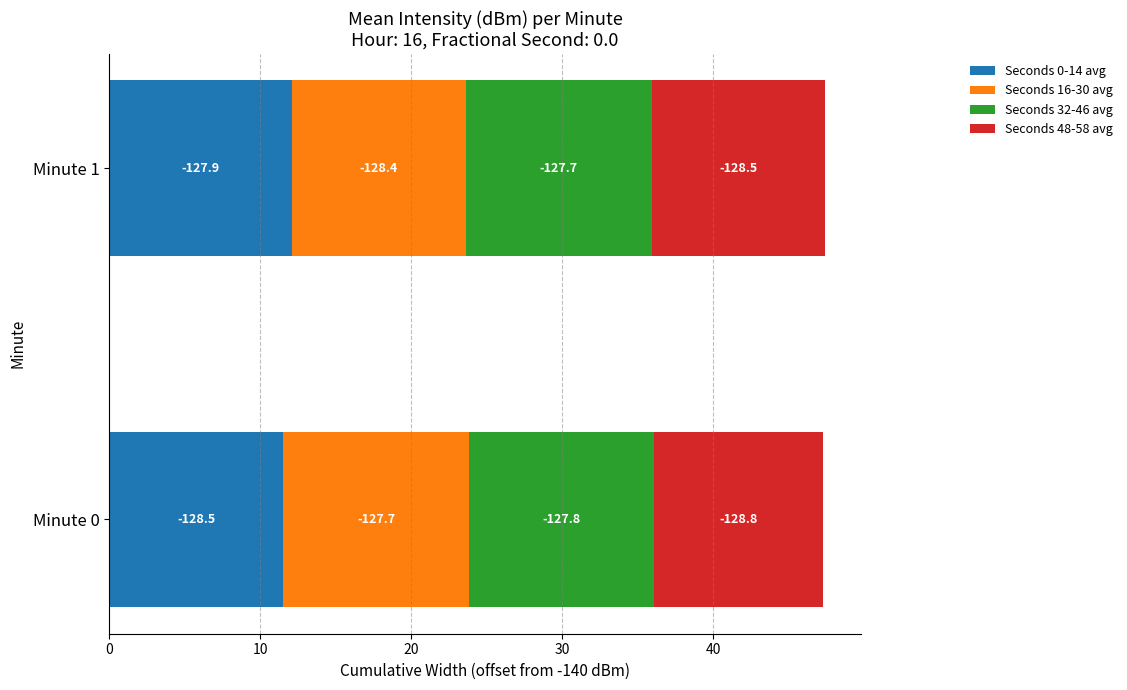

Reading left to right, transcribe all the data shown in this chart.

Seconds 0-14 avg: 0=11.5	10=12.1
Seconds 16-30 avg: 0=12.3	10=11.6
Seconds 32-46 avg: 0=12.2	10=12.3
Seconds 48-58 avg: 0=11.2	10=11.5